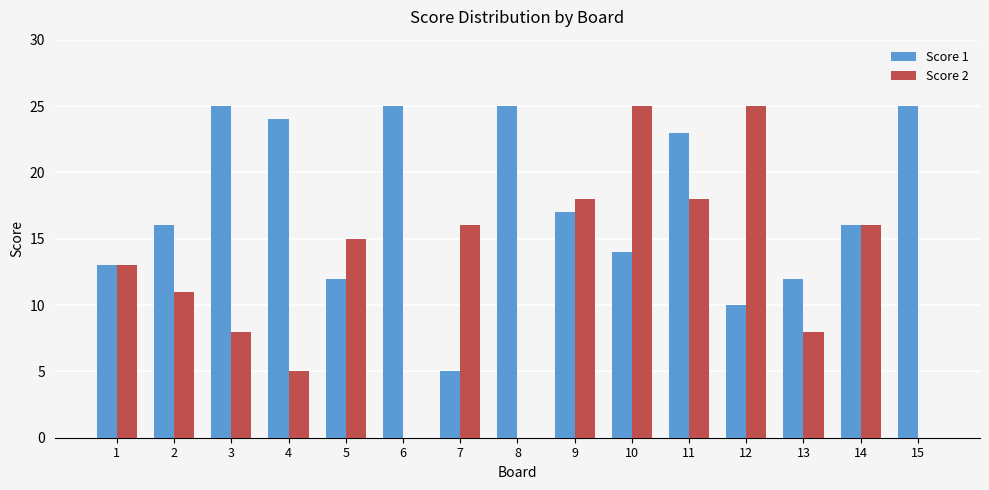

Reading right to left, transcribe all the data shown in this chart.

Score 1: 15=25	14=16	13=12	12=10	11=23	10=14	9=17	8=25	7=5	6=25	5=12	4=24	3=25	2=16	1=13
Score 2: 15=0	14=16	13=8	12=25	11=18	10=25	9=18	8=0	7=16	6=0	5=15	4=5	3=8	2=11	1=13